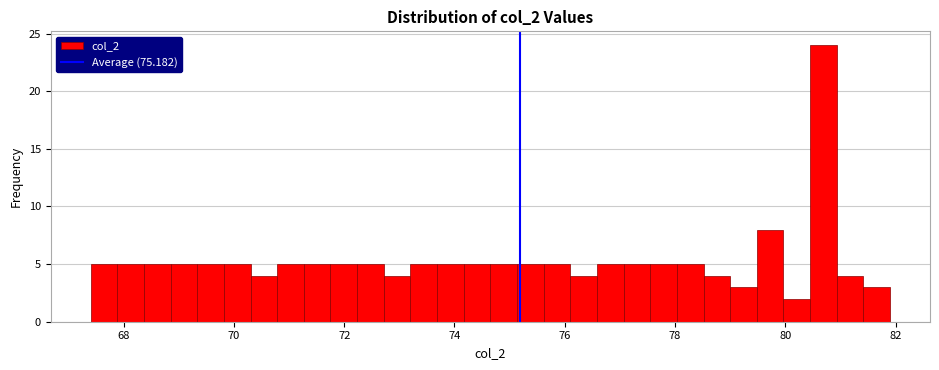

Around what value on the x-axis is the tallest bar? Give the approximate position of its centre, as read against the axis.

80.6